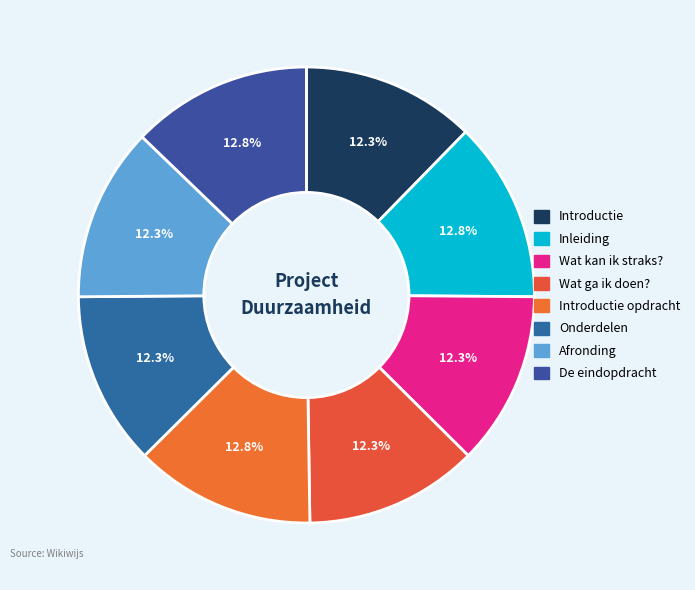

How many slices are in this pie chart?

8